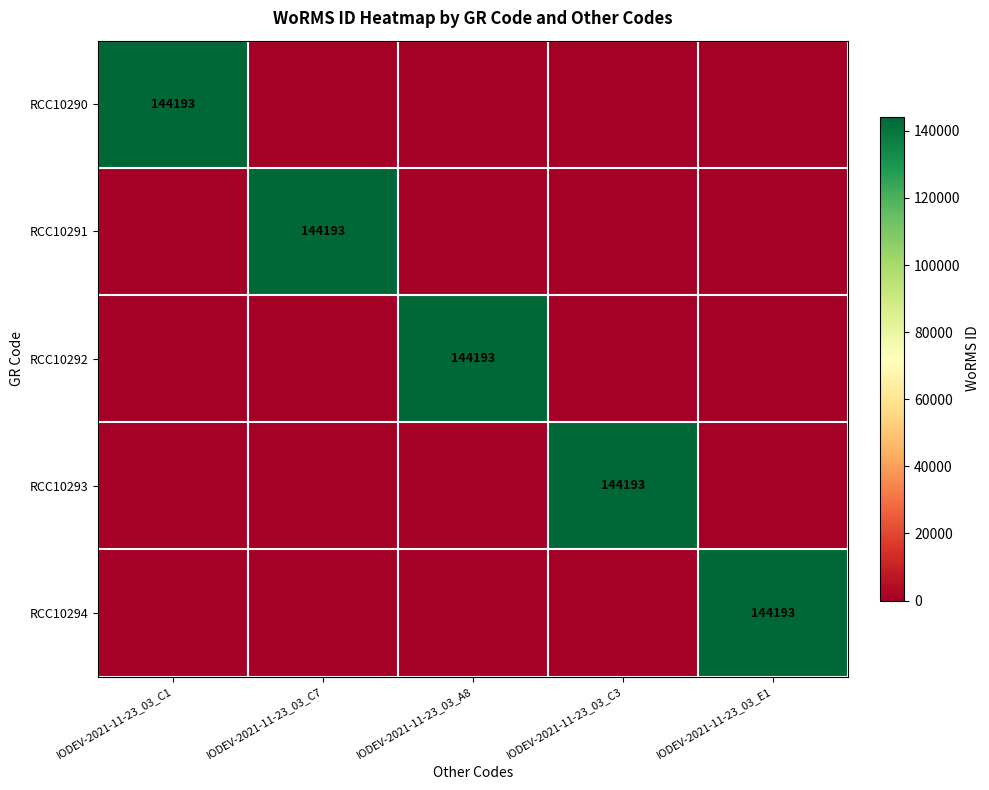

True or false: RCC10294 has a value of 144193 at IODEV-2021-11-23_03_E1.

True